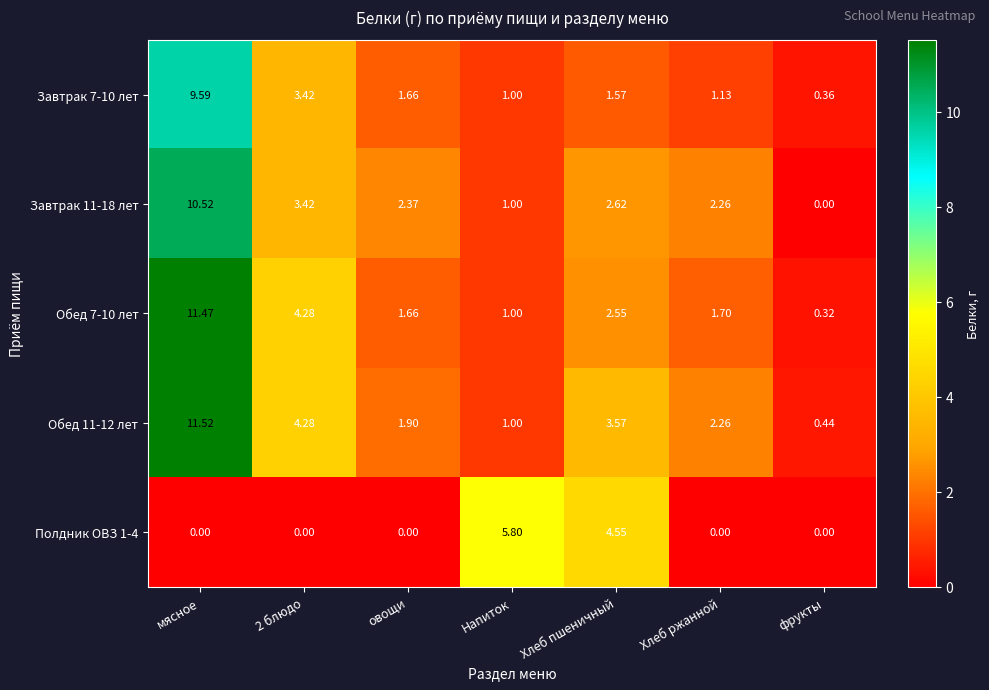

At which category is the sum across all series the highest?

мясное